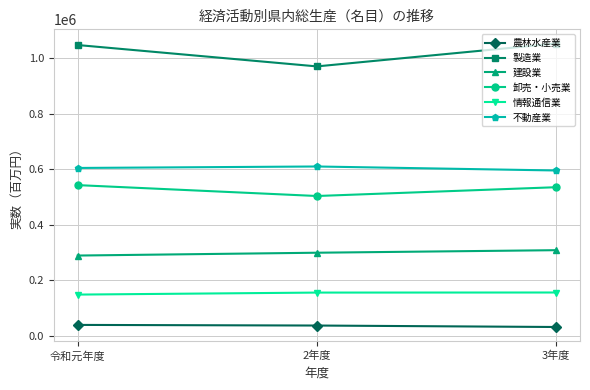

What is the value of the 建設業 point at the 2nd from the left?

298962